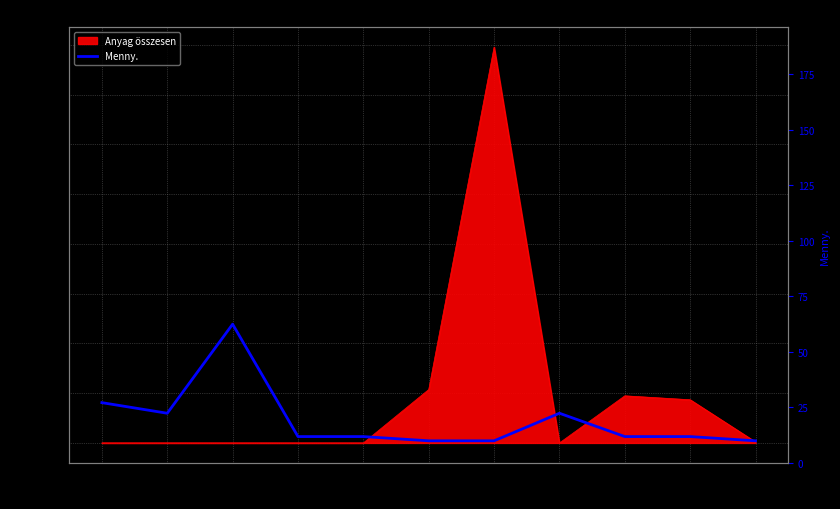

How many points are lower than both their immediate neighbors (excluding endpoints)?

1